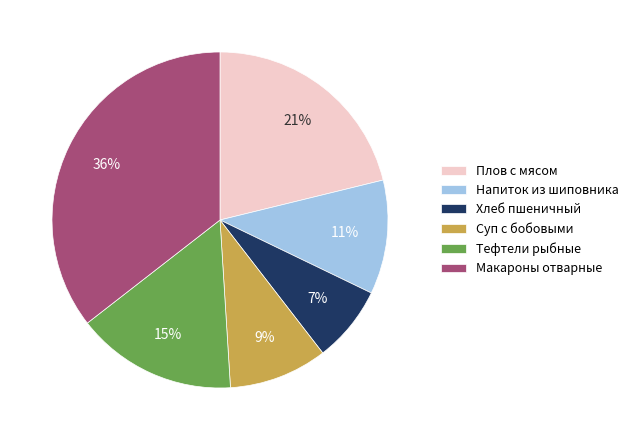

Combined, do Суп с бобовыми and Макароны отварные account for over 50%?

No